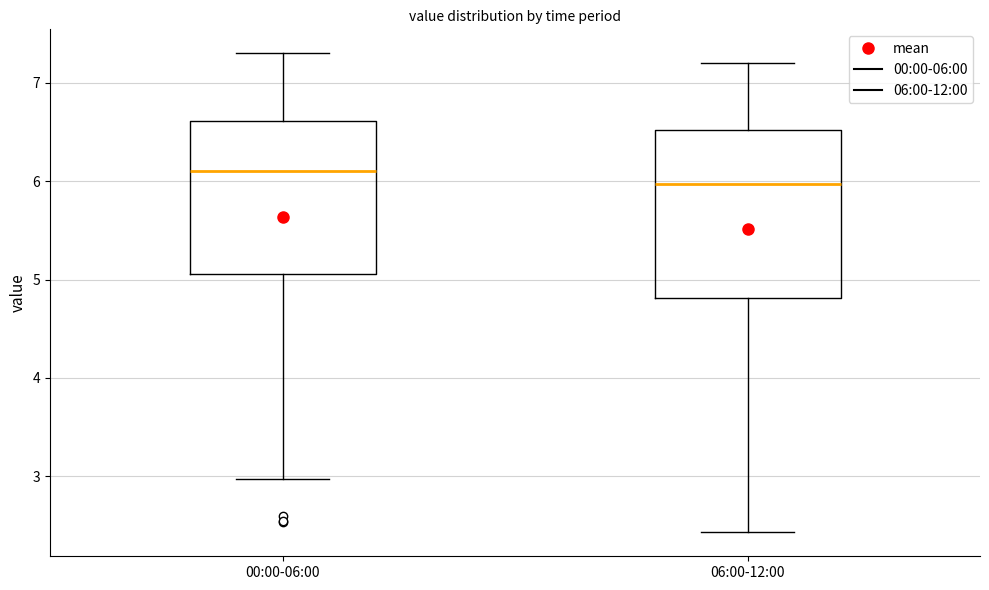

Reading left to right, transcribe this box plot: for each box, give where its median line is, the range the box spans, and where its two whiskers end, as read against the y-axis. The values are not printed on the chart, so give them approximately, as read against the axis.

00:00-06:00: median 6.1, box 5.1 to 6.6, whiskers 3.0 to 7.3
06:00-12:00: median 6.0, box 4.8 to 6.5, whiskers 2.4 to 7.2